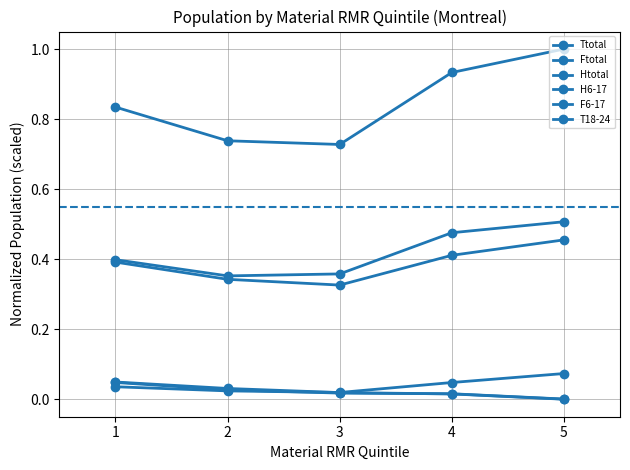

Count the number of categories in the chart.

5